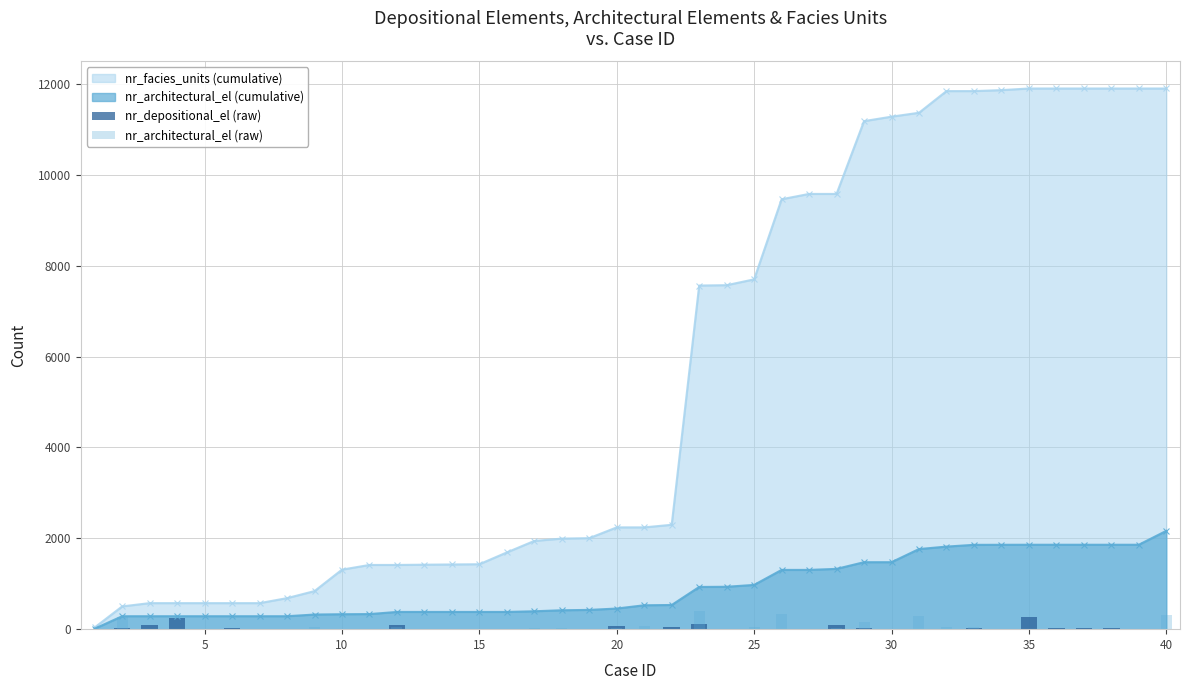

How many groups of bars are there?

40